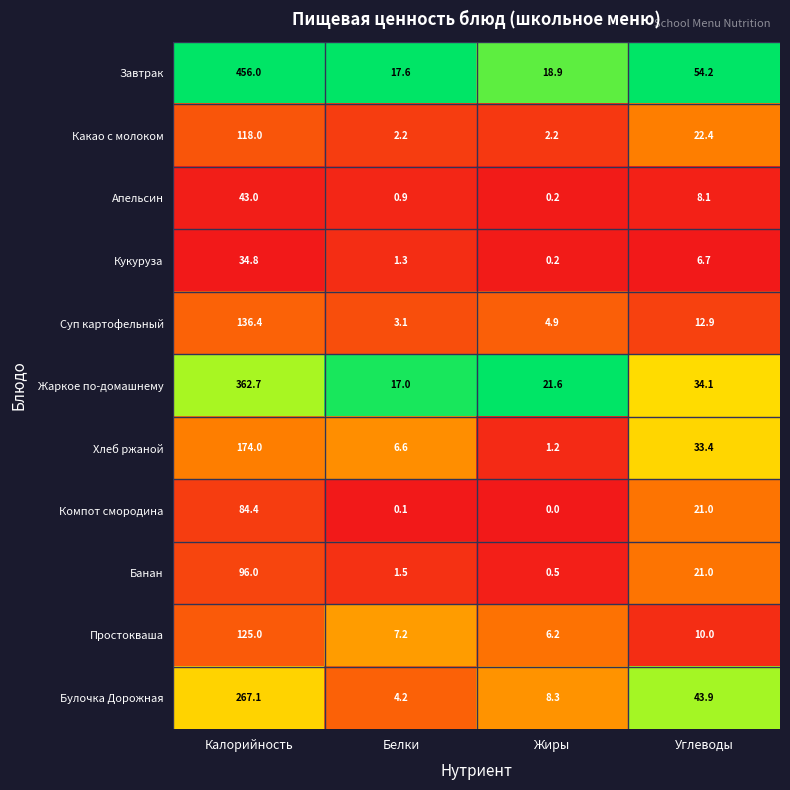

At which category is the sum across all series the highest?

Калорийность